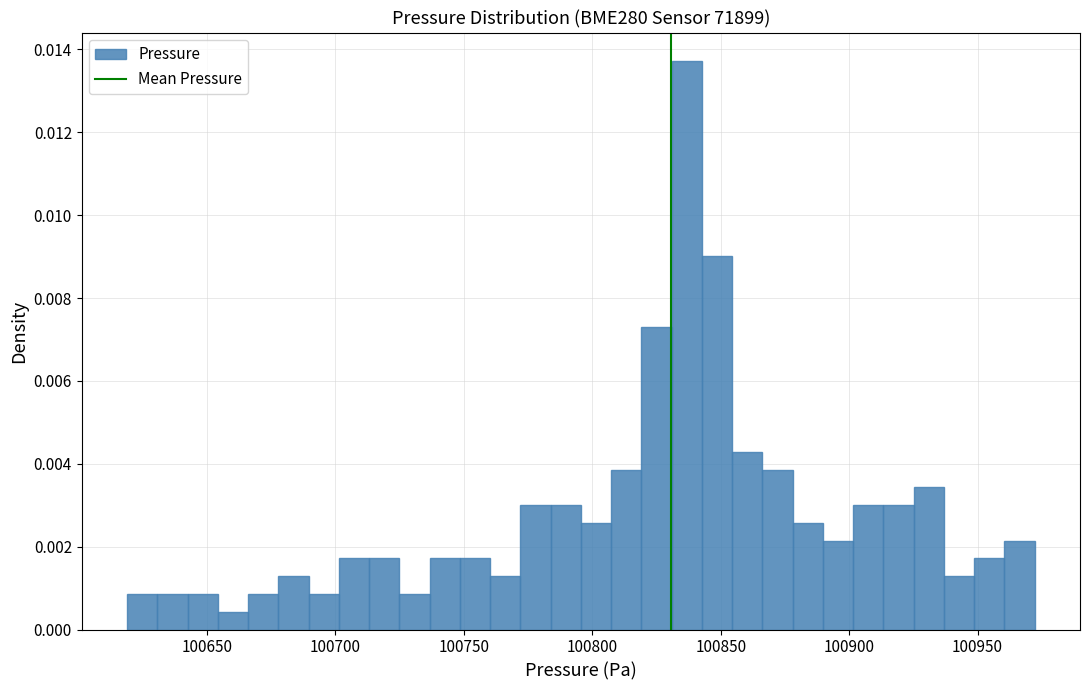

Around what value on the x-axis is the tallest bar? Give the approximate position of its centre, as read against the axis.

100835